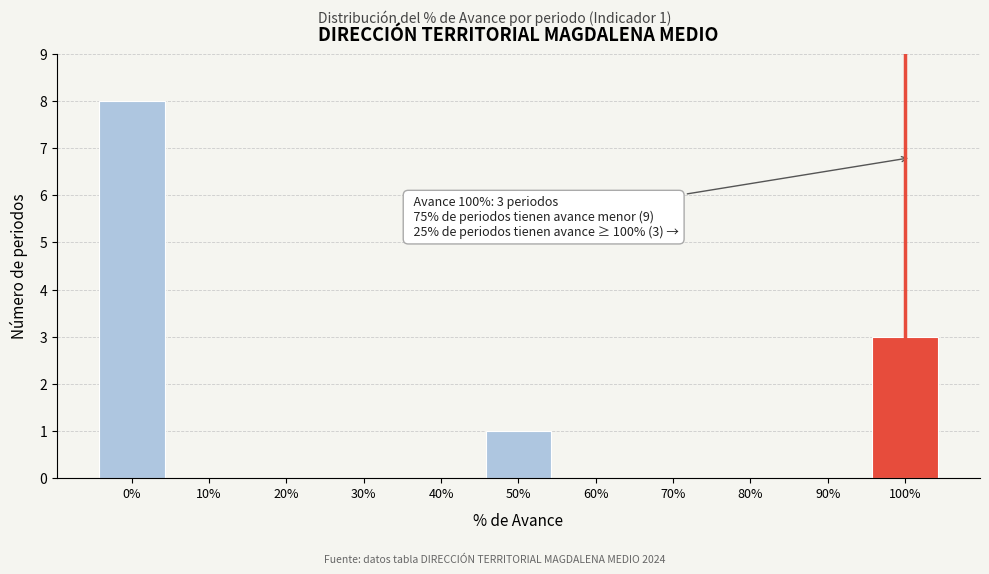

Reading left to right, extract all data points from this chart.

0%=8	10%=0	20%=0	30%=0	40%=0	50%=1	60%=0	70%=0	80%=0	90%=0	100%=3